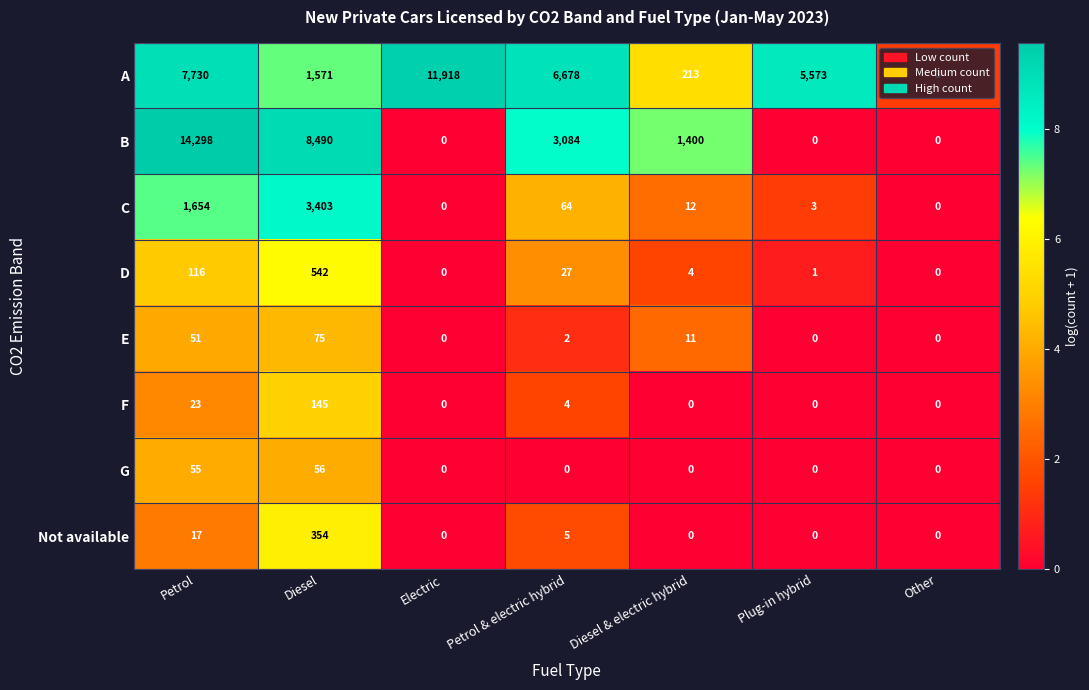

How many distinct data groups are displayed?

8